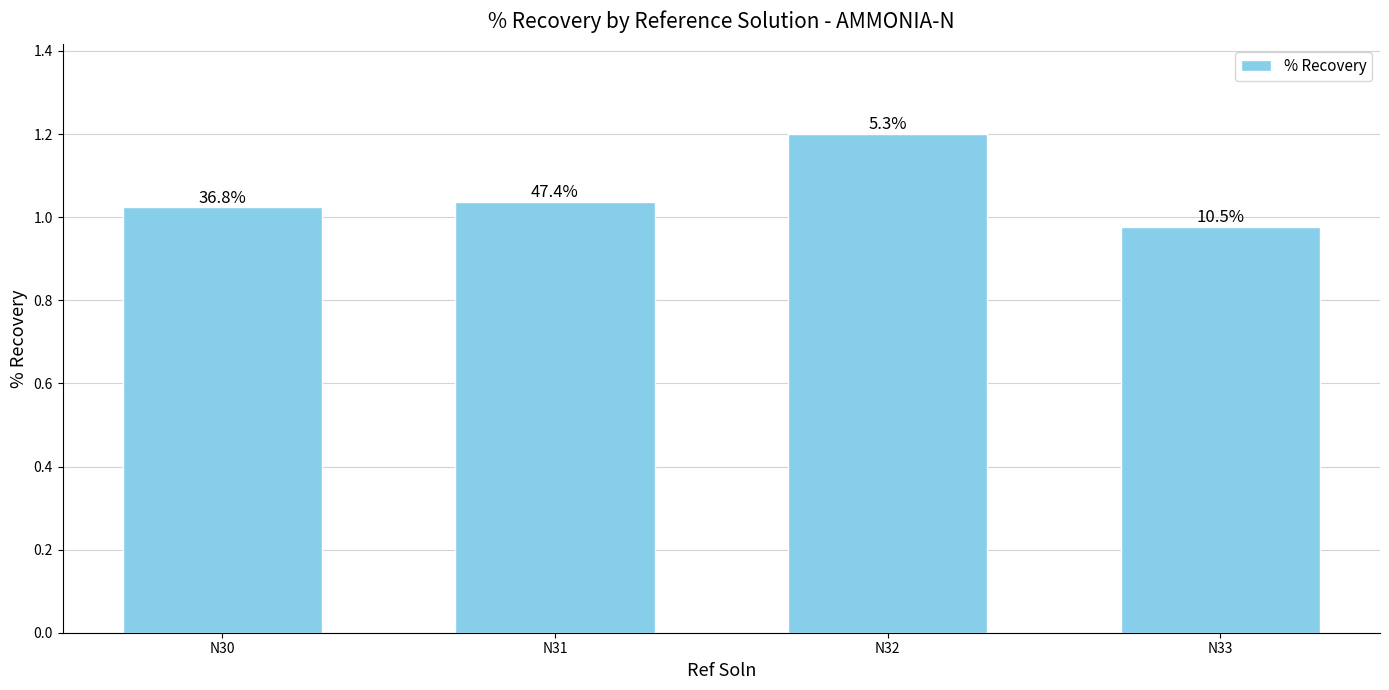

How many bars are there in total?

4